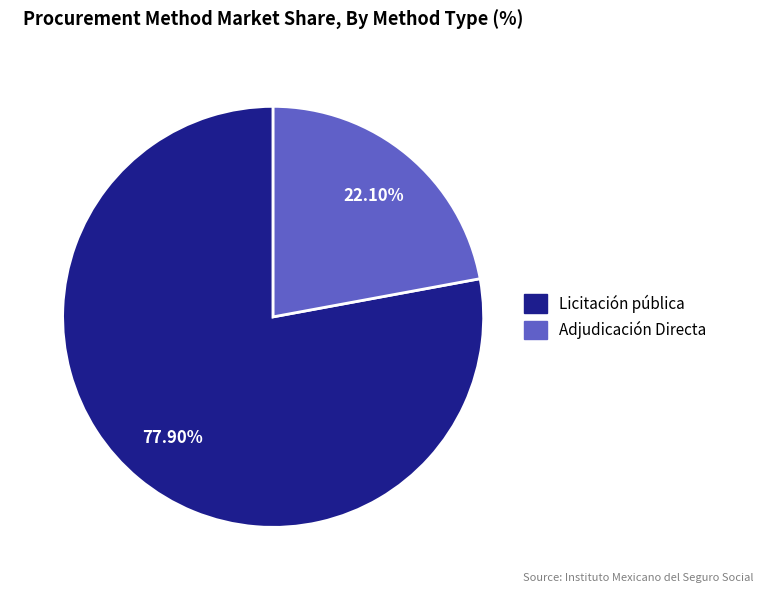

How many segments does this pie chart have?

2